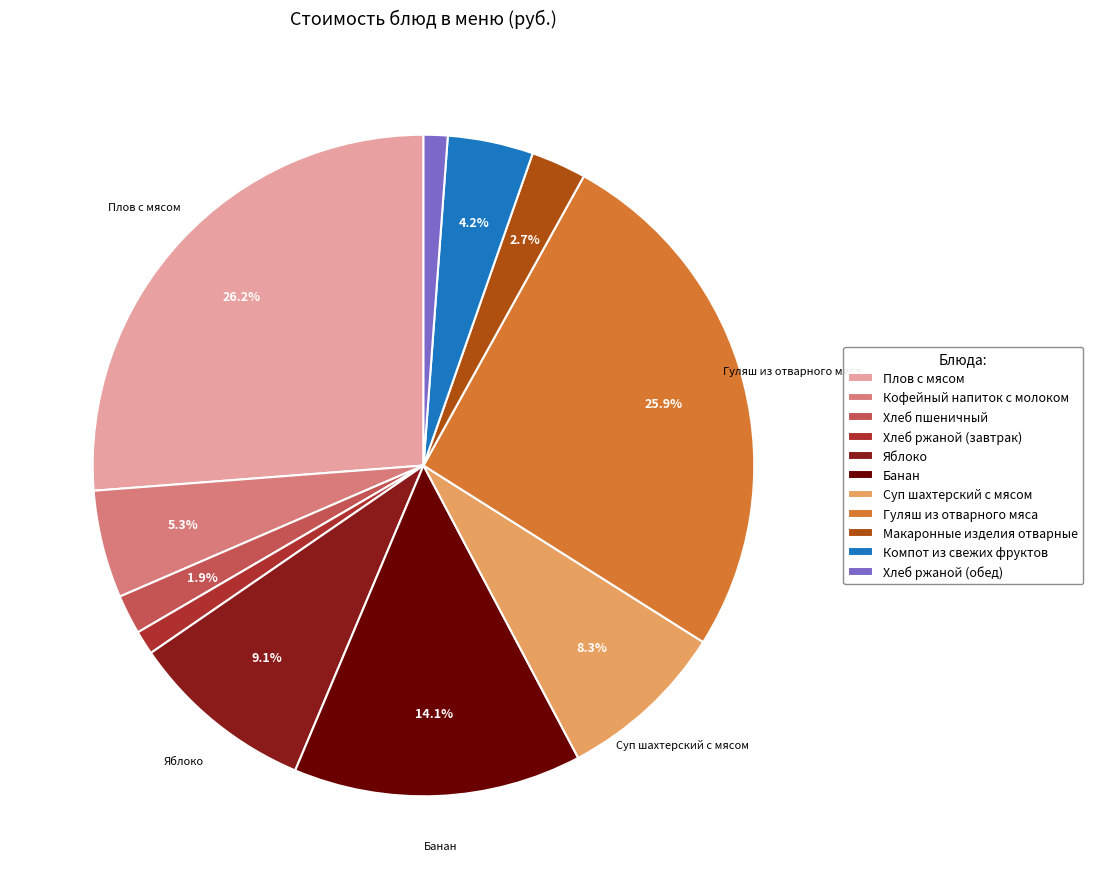

To the nearest percent, what portion does Банан represent?

14%